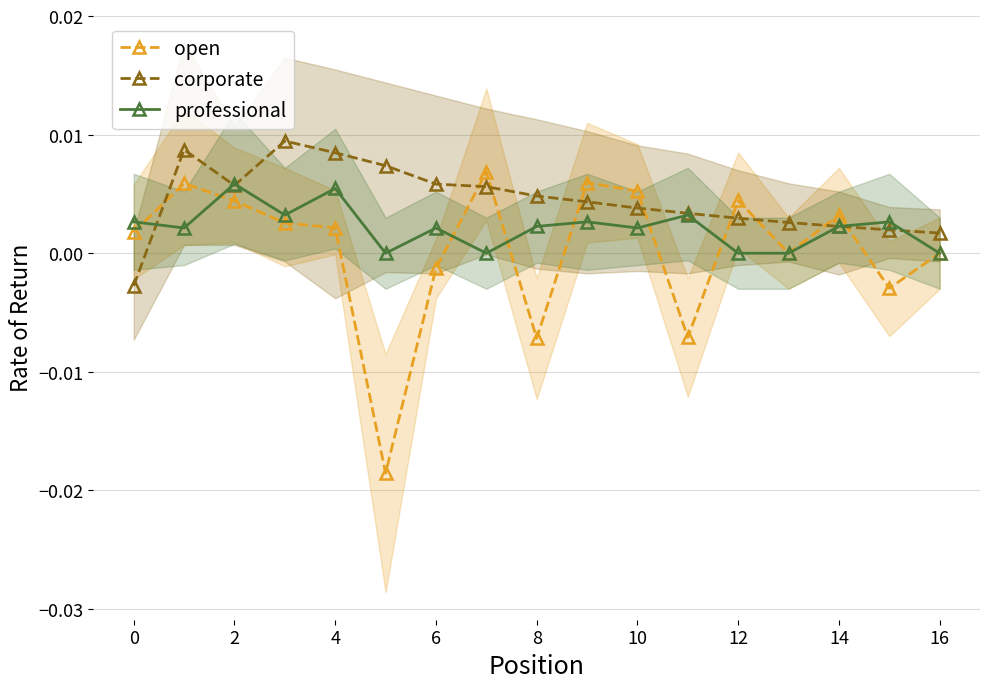

Is the value of corporate at 6 greater than the value of open at 16?

Yes